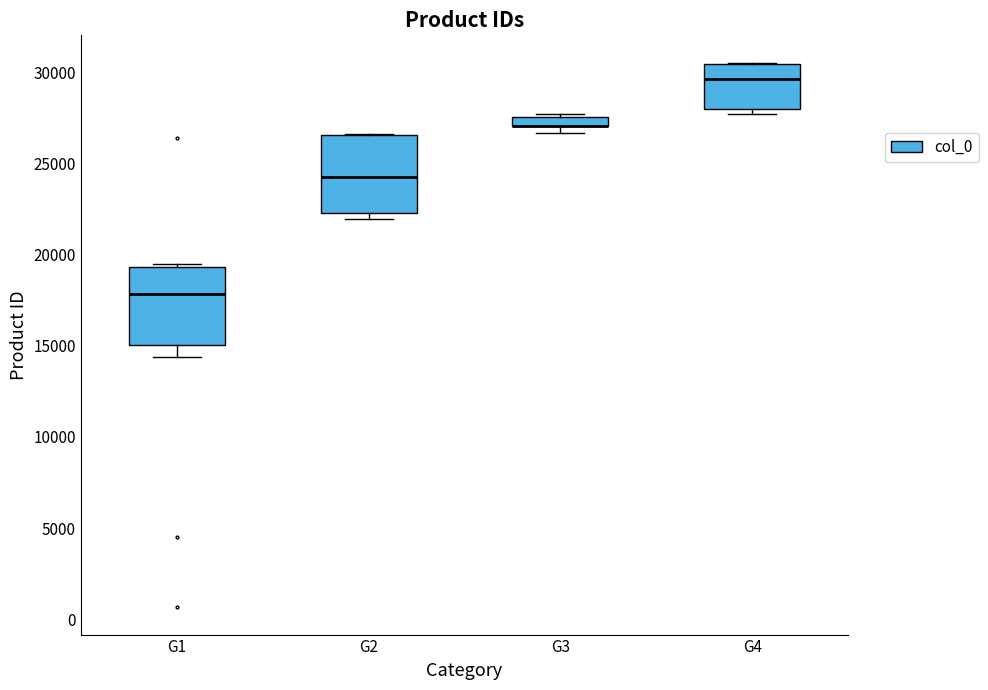

Where is the upper edge of the box for G2 on the y-axis? The values are not printed on the chart, so give them approximately, as read against the axis.

26500